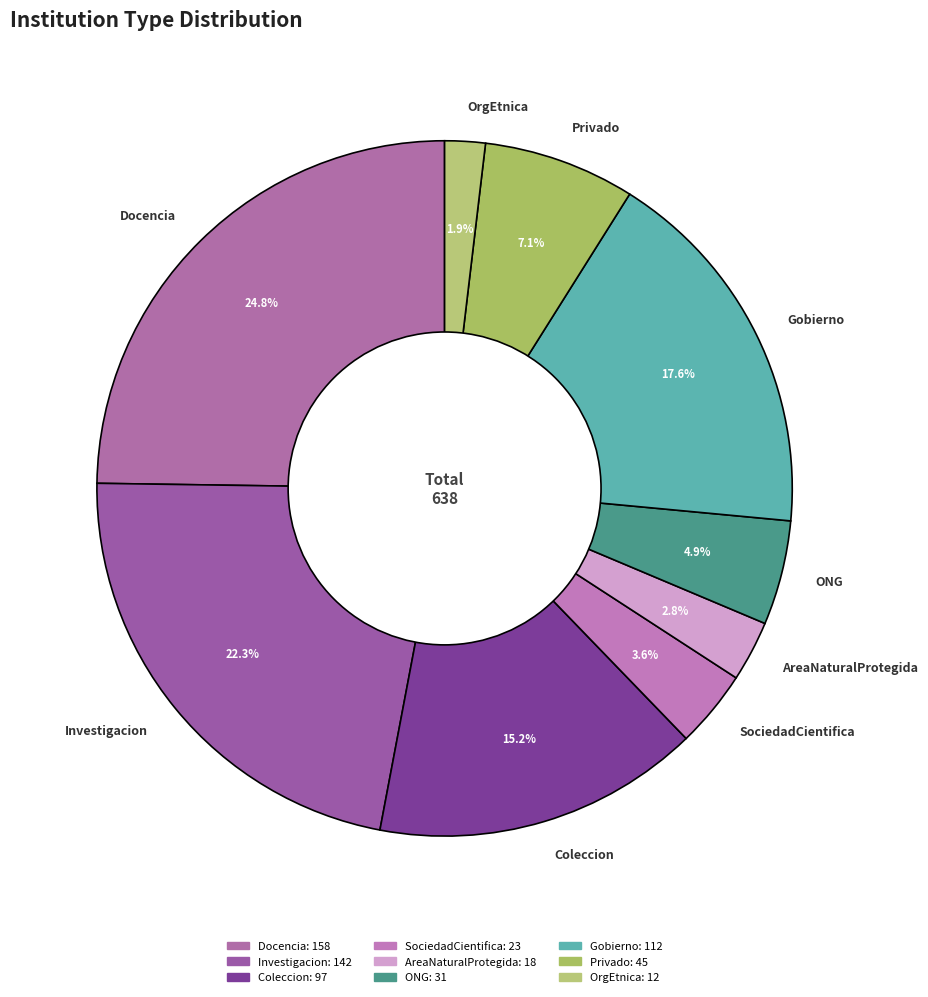

Is the sum of SociedadCientifica and AreaNaturalProtegida greater than half?

No